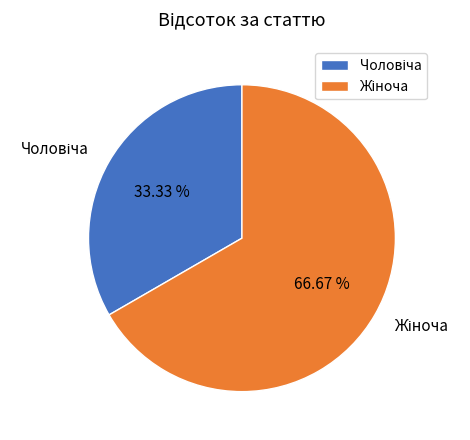

Does any single category account for the majority?

Yes